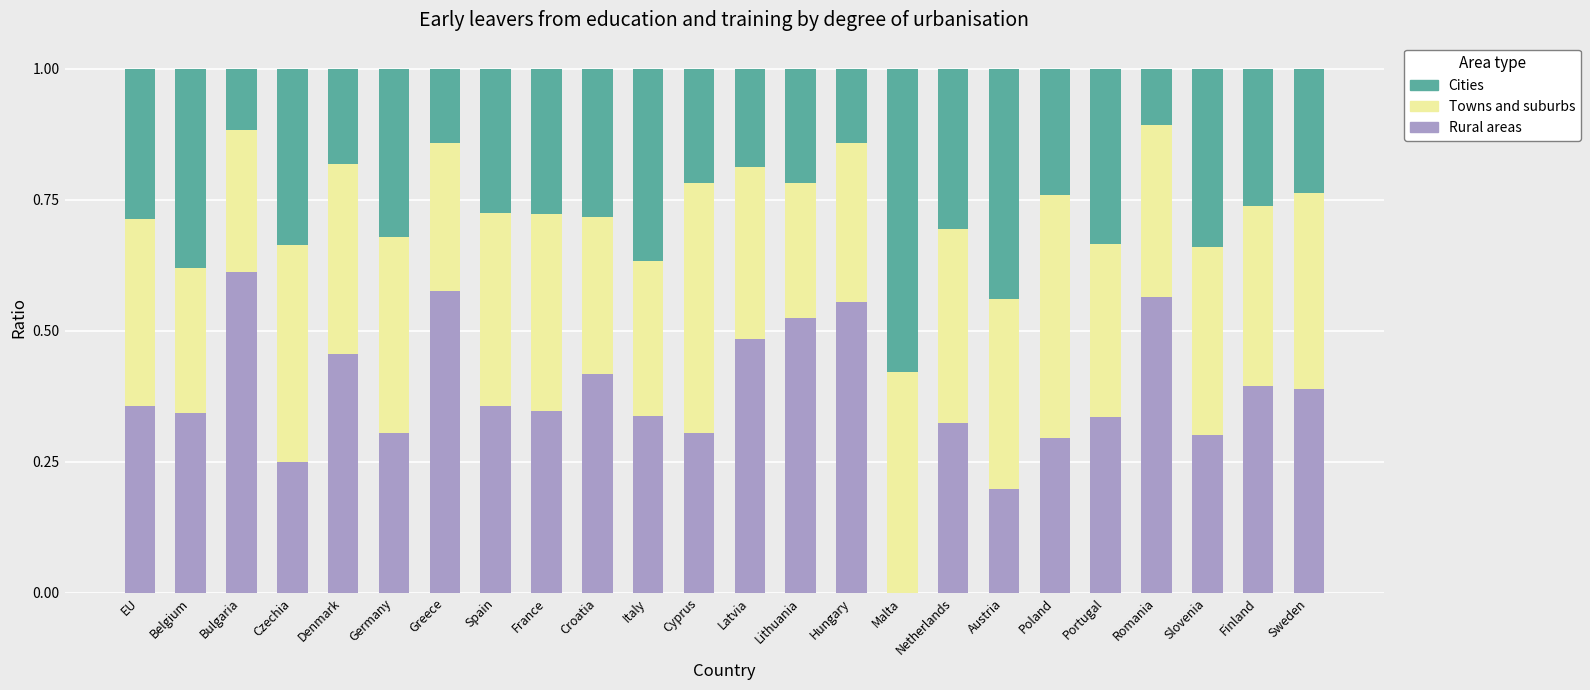

The Rural areas series shows 0.7 at Latvia. True or false?

False